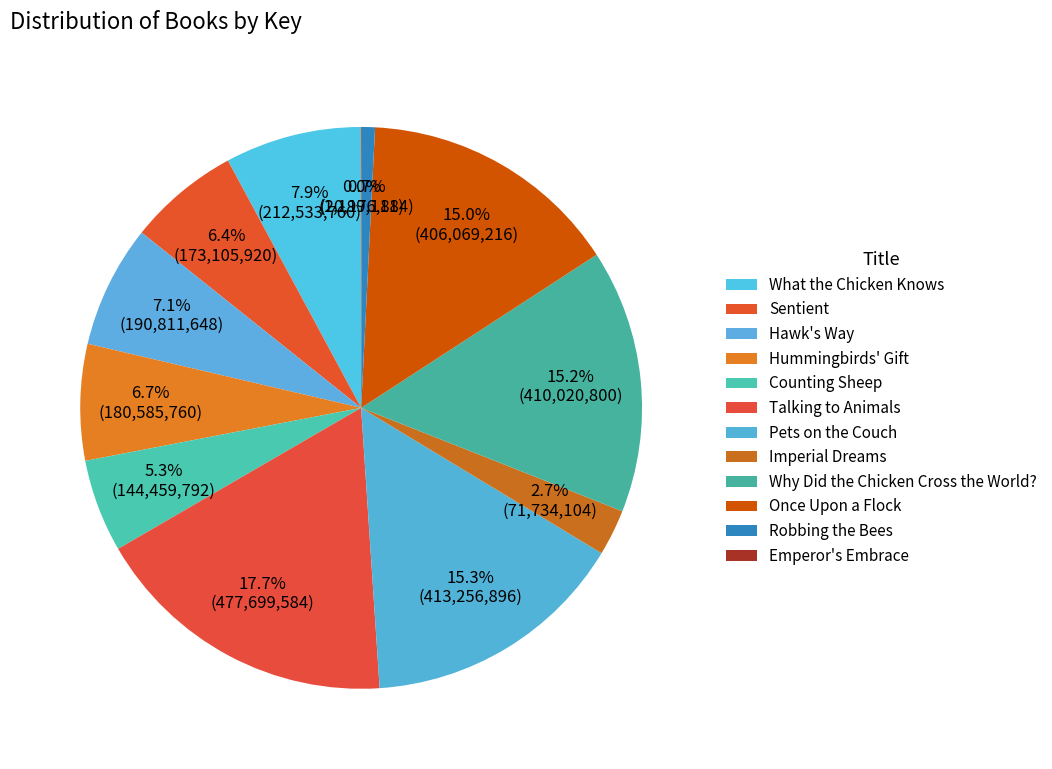

True or false: Talking to Animals accounts for 6% of the total.

False